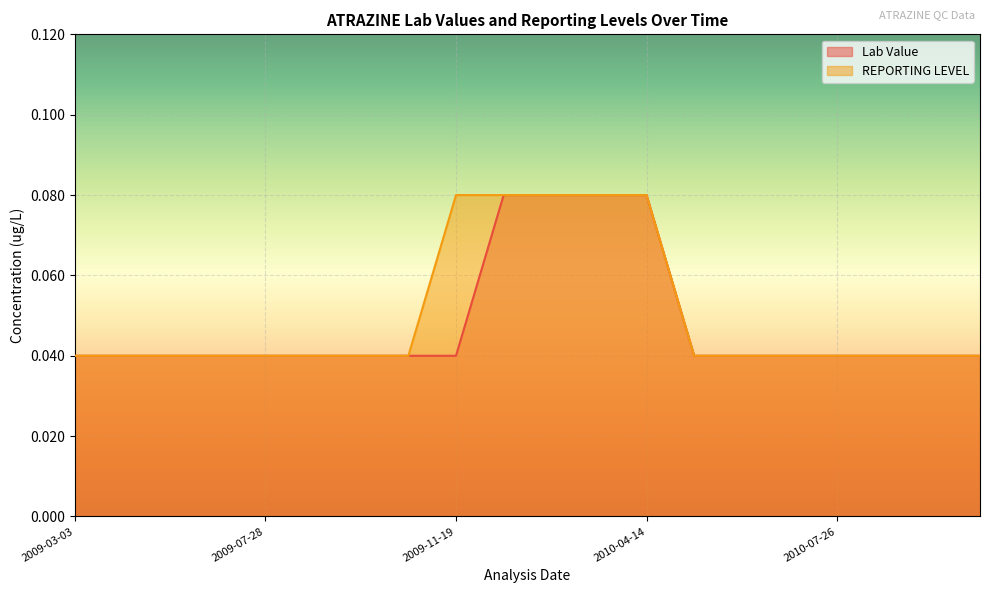

What position from the left is 2009-04-09?

2